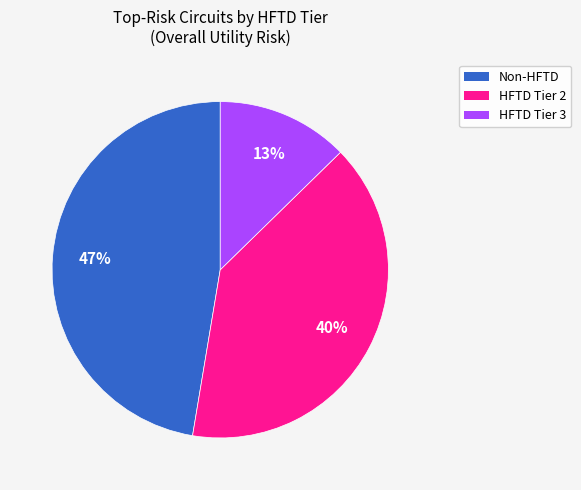

To the nearest percent, what is the average slice percentage?

33%